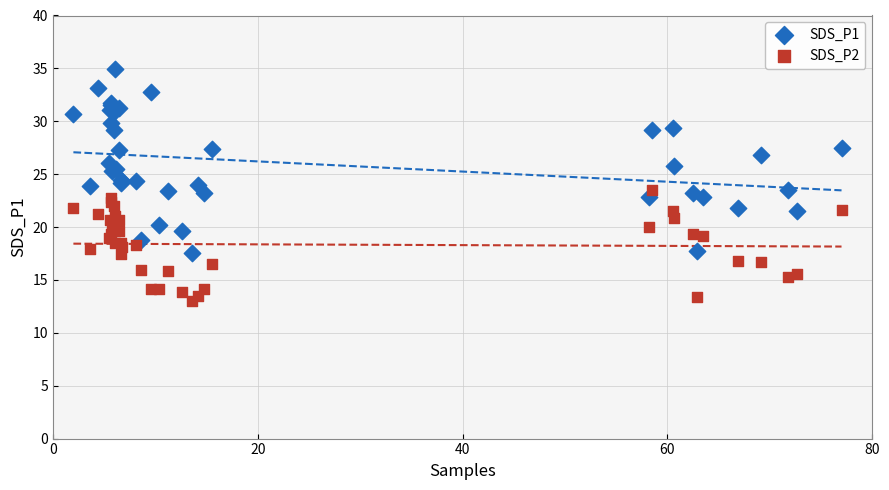

Which series reaches the minimum Y coordinate?

SDS_P2